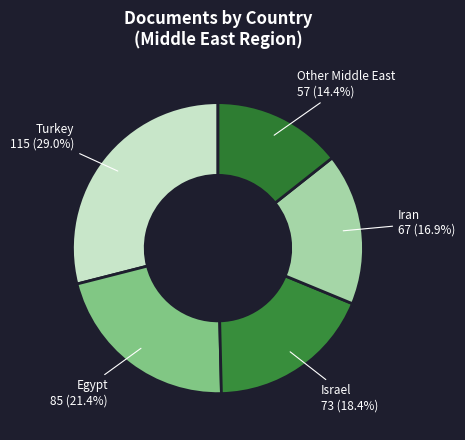

Which category has the smallest portion of the pie?

Other Middle East